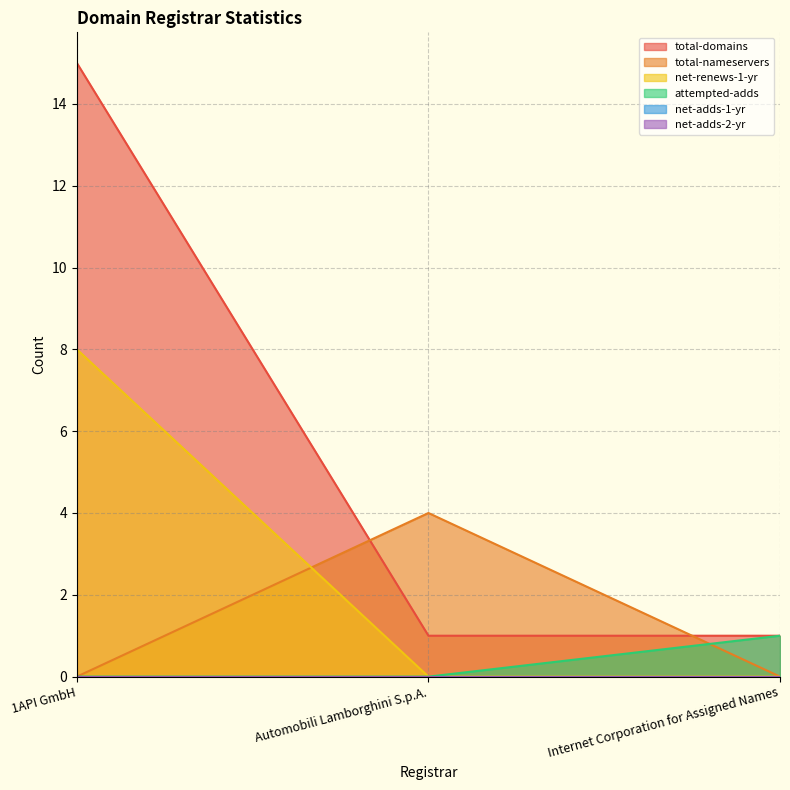

What is the label of the 3rd point from the left?

Internet Corporation for Assigned Names